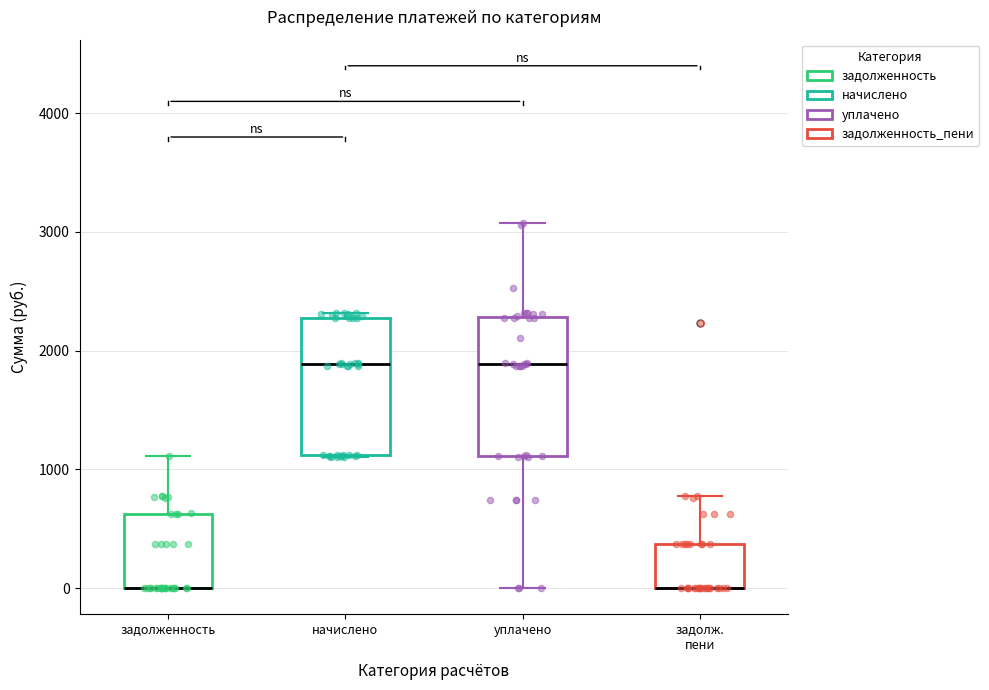

Reading left to right, read every box against the y-axis: the position of its median line, the range the box covers, and the ends of its whiskers. The values are not printed on the chart, so give them approximately, as read against the axis.

задолженность: median 0 (drawn on the box's lower edge), box 0 to 600, whiskers 0 to 1100
начислено: median 1900, box 1100 to 2300, whiskers 1100 to 2300 (just above the box's upper edge)
уплачено: median 1900, box 1100 to 2300, whiskers 0 to 3100
задолж. пени: median 0 (drawn on the box's lower edge), box 0 to 400, whiskers 0 to 800